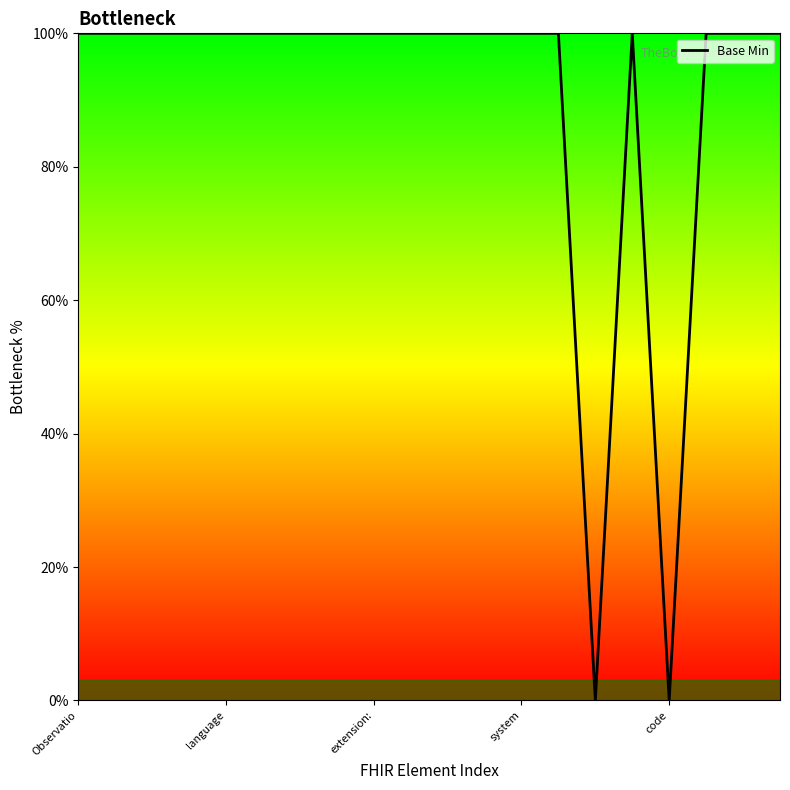

What is the greatest value displayed?

100